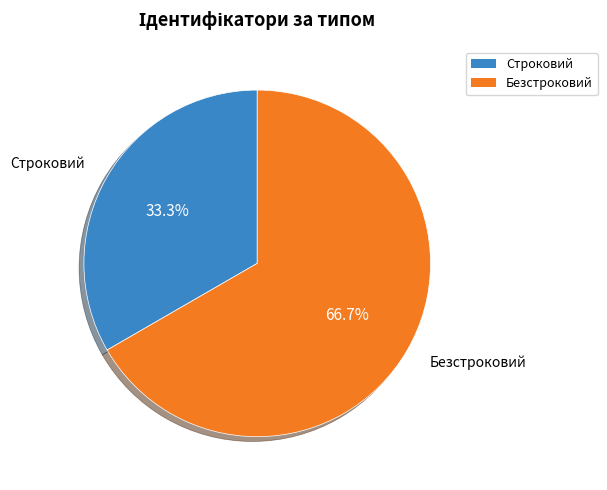

To the nearest percent, what percentage of the pie is Строковий?

33%